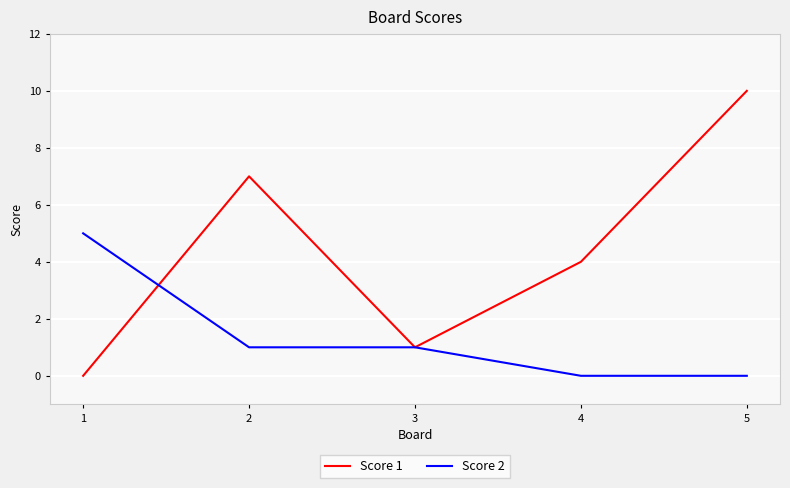

Which series has the largest range (max minus min)?

Score 1